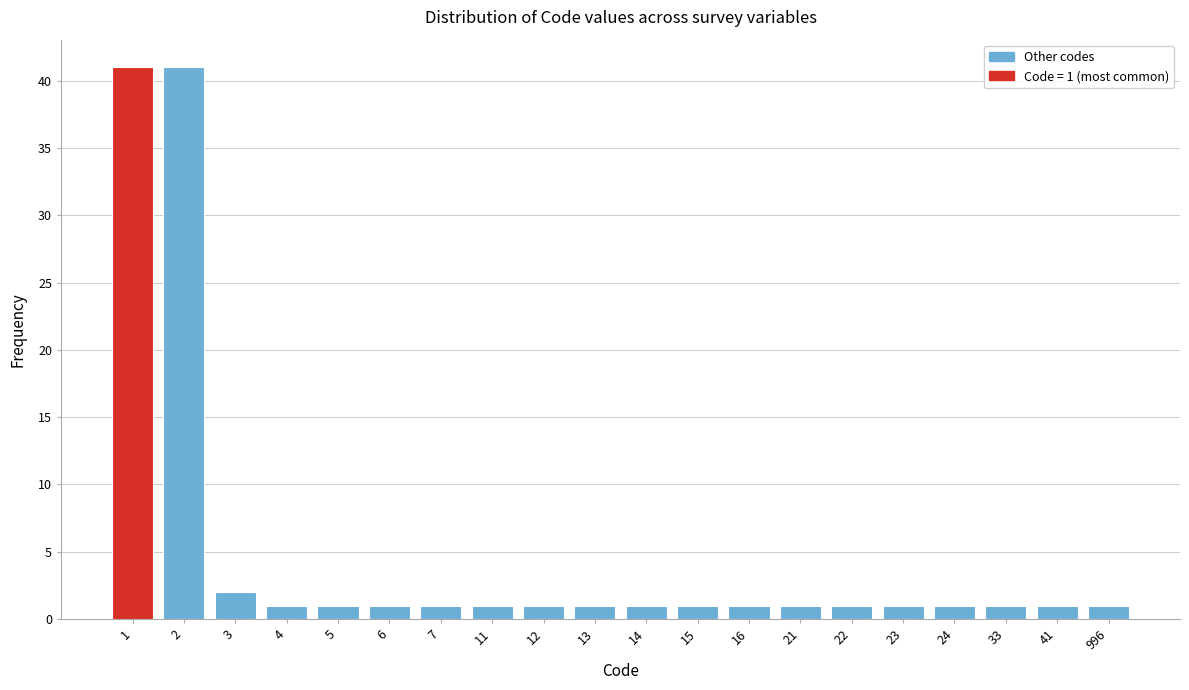

Reading right to left, what are all the values shown in this chart?

996=1	41=1	33=1	24=1	23=1	22=1	21=1	16=1	15=1	14=1	13=1	12=1	11=1	7=1	6=1	5=1	4=1	3=2	2=41	1=41